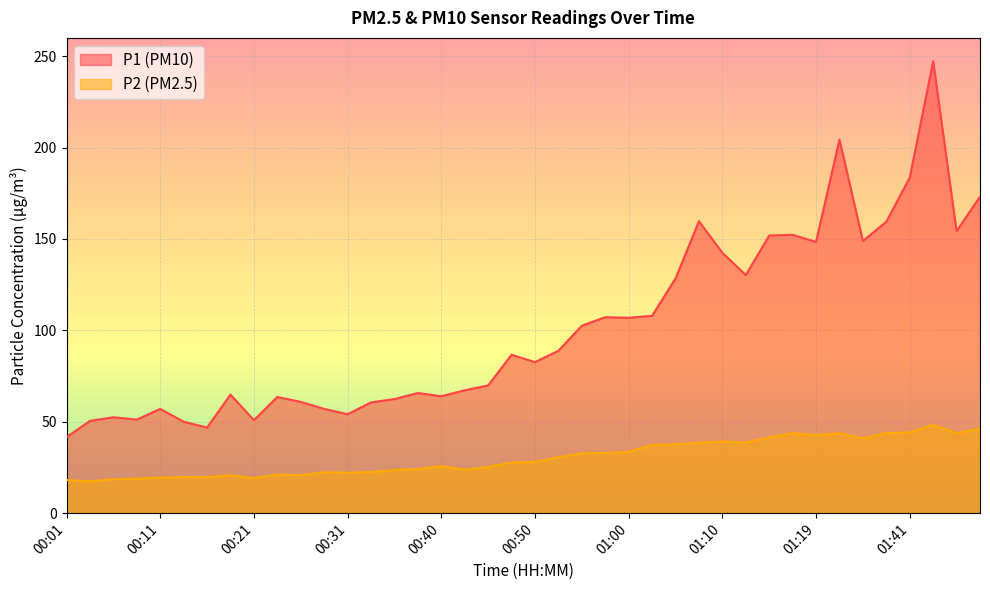

List the series in order of their peak value, highest first.

P1 (PM10), P2 (PM2.5)